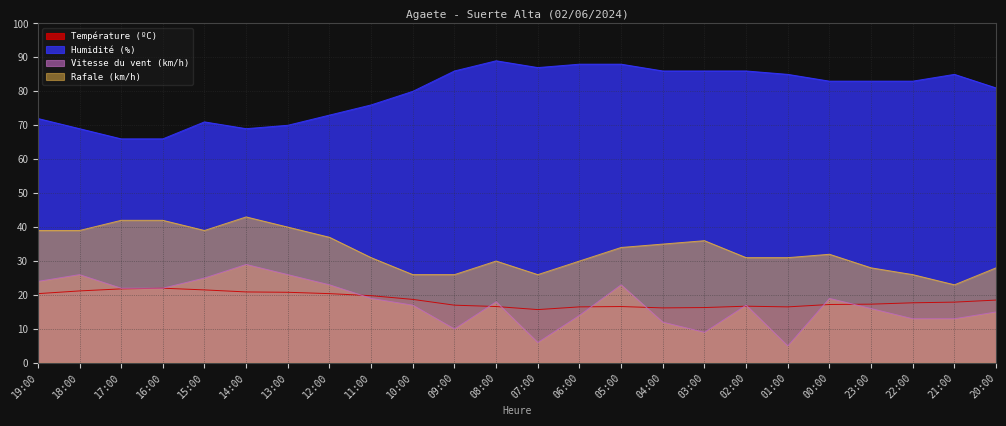

Which series changed the most between 09:00 and 23:00?

Vitesse du vent (km/h)